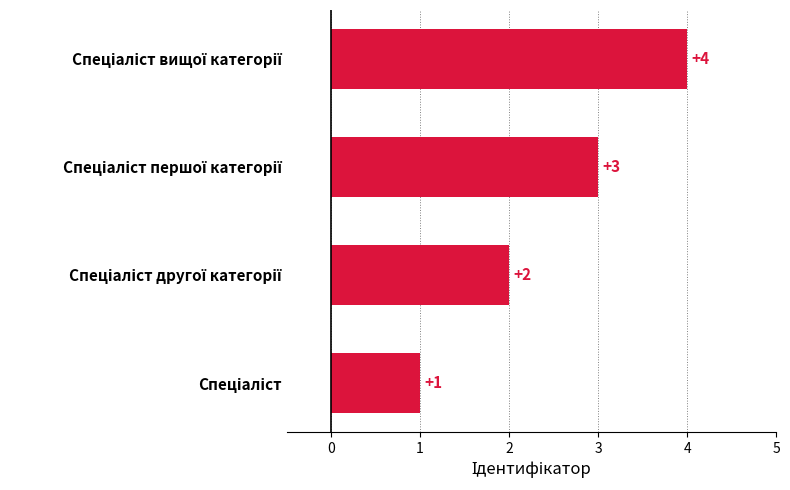

What is the sum of all values?

10